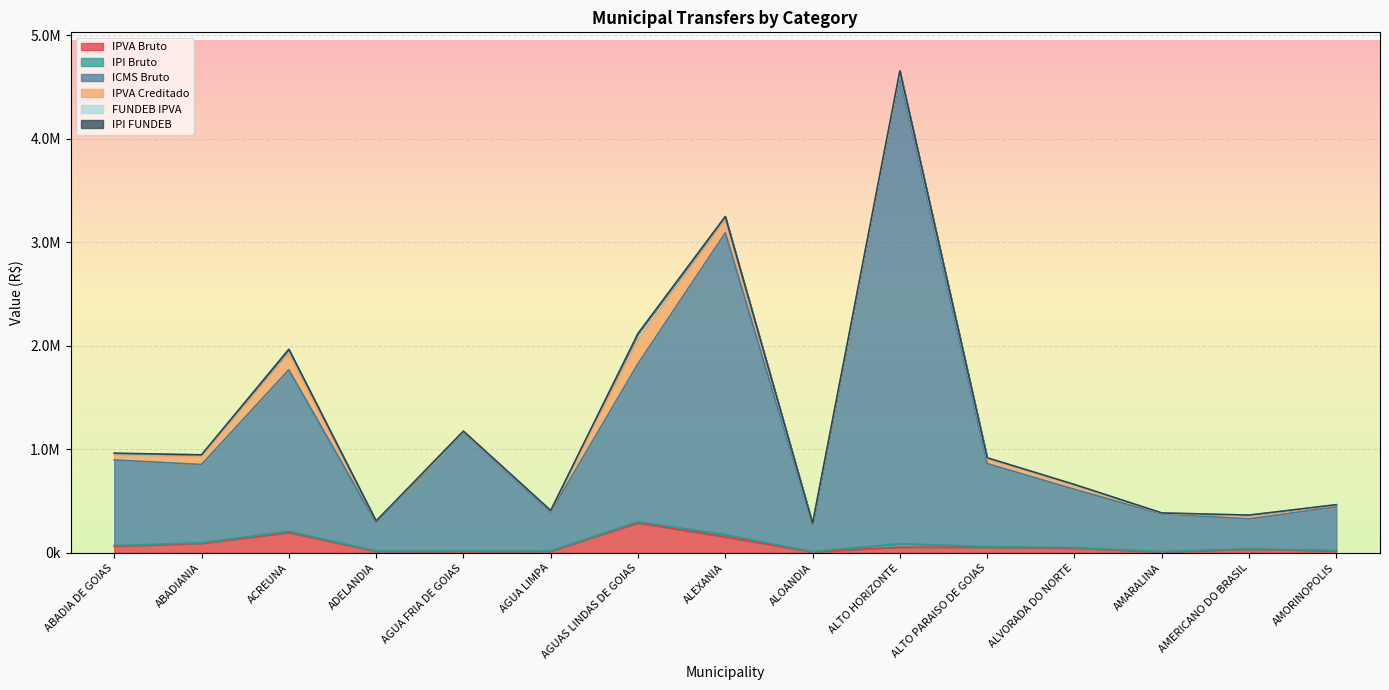

Where is the first local minimum for IPVA Creditado?

ADELANDIA